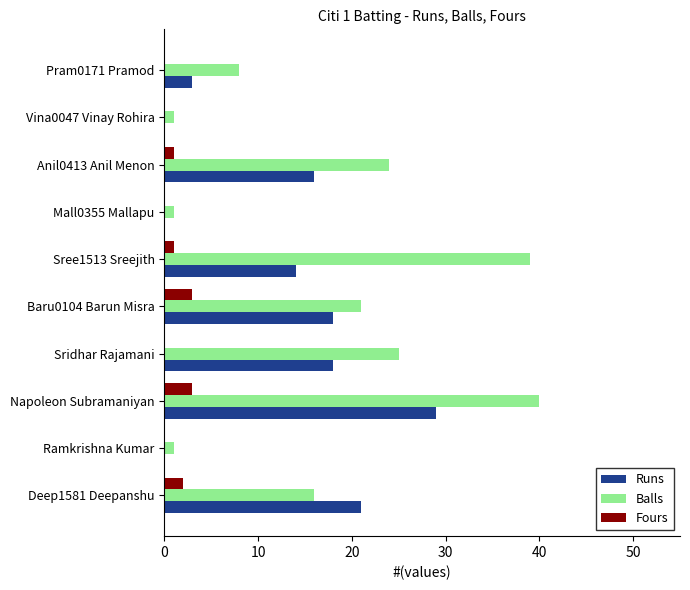

True or false: Fours has a value of 3 at Baru0104 Barun Misra.

True